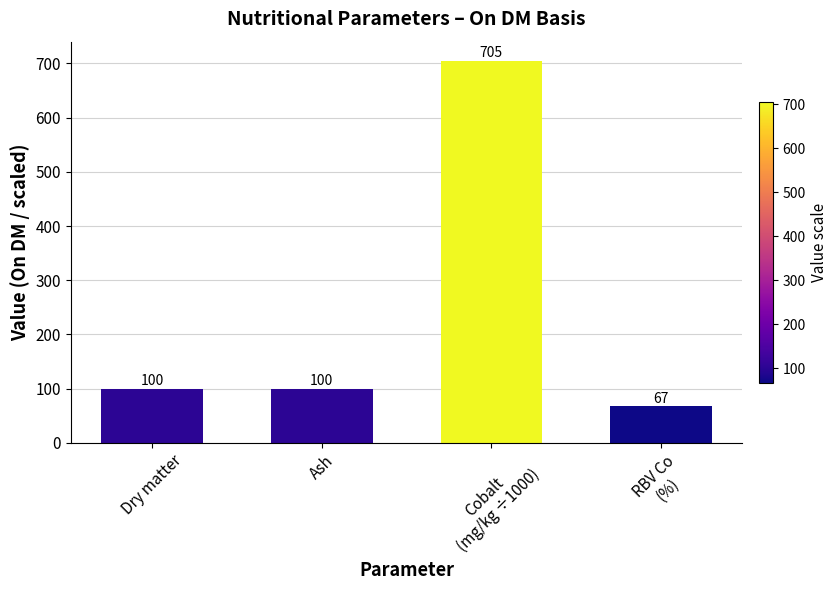

How many distinct data groups are displayed?

1